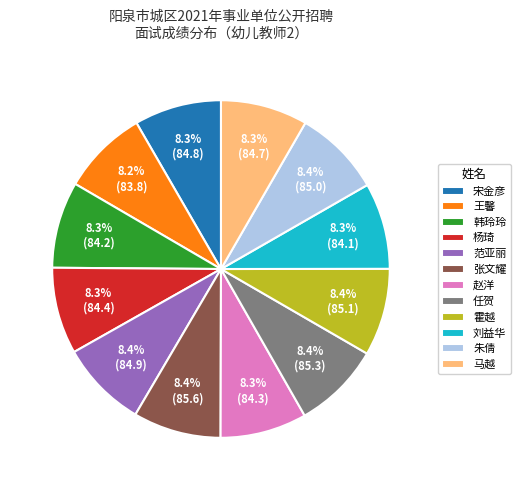

Approximately how many times larger is the value at 马越 compared to 朱倩?

1.0